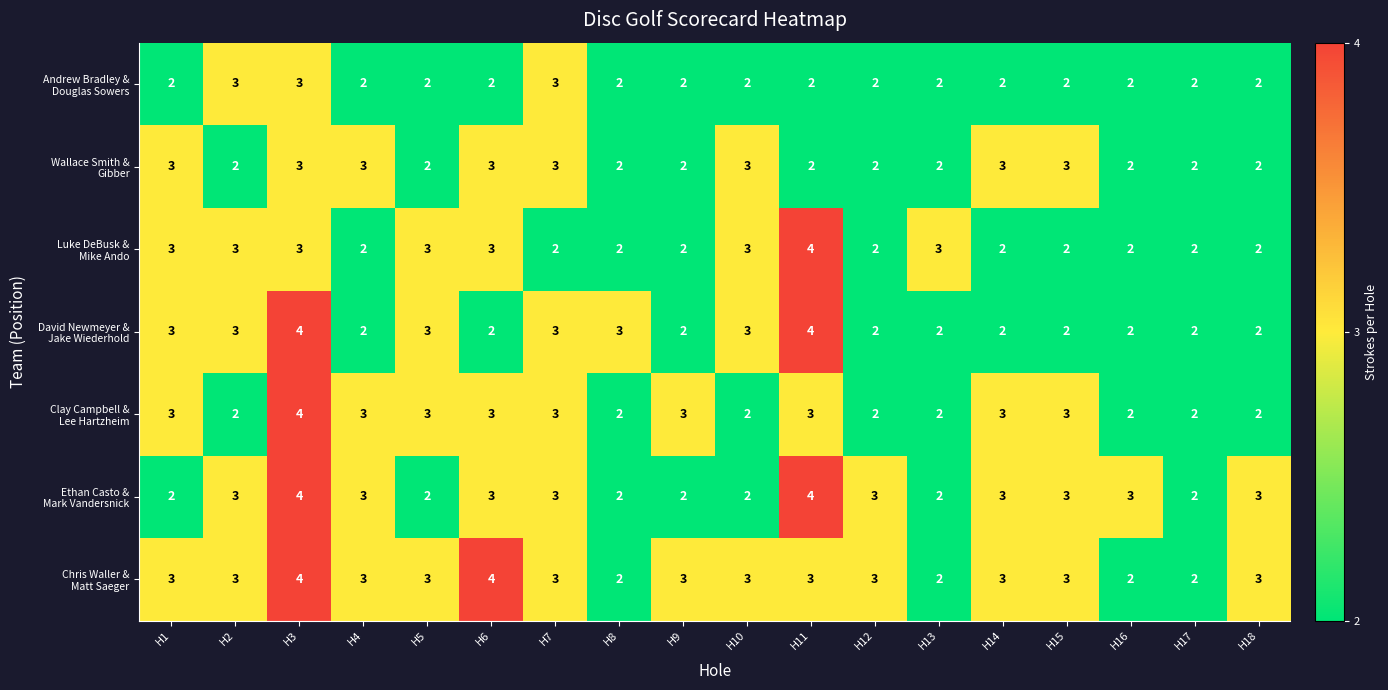

What is the smallest value displayed?

2